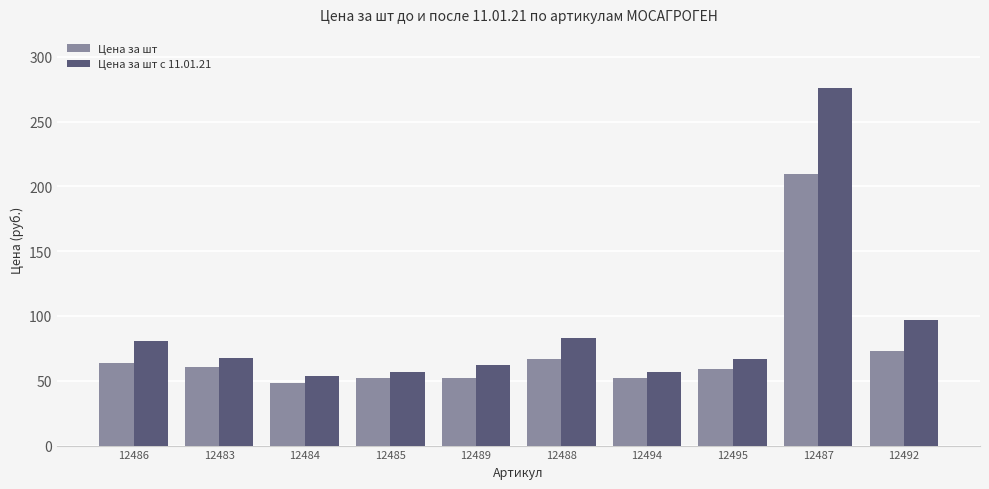

What is the spread (max minus min) of values at 12492?

23.4